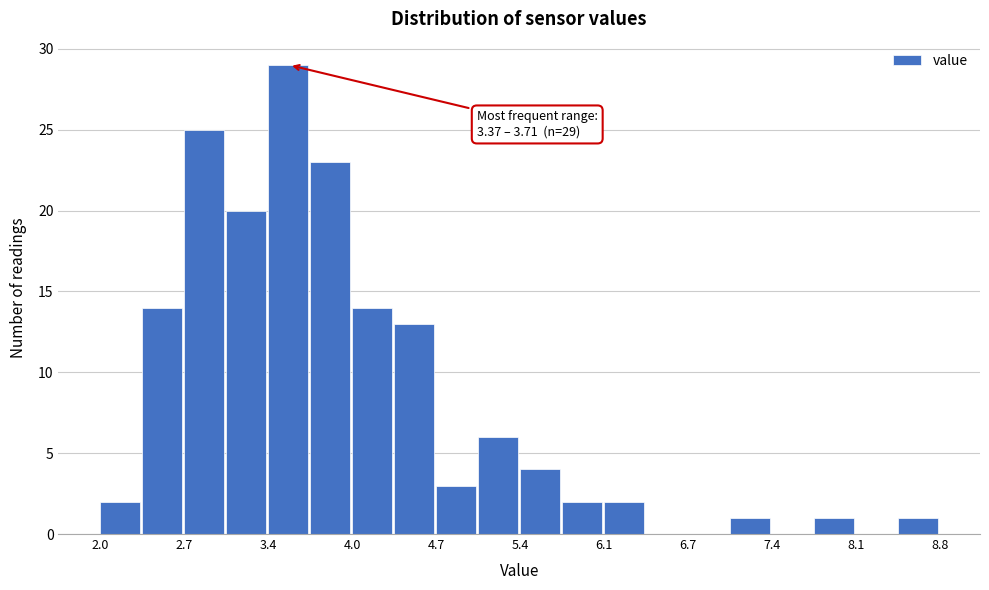

Read against the x-axis, roughly where is the centre of the tallest bar?

3.5